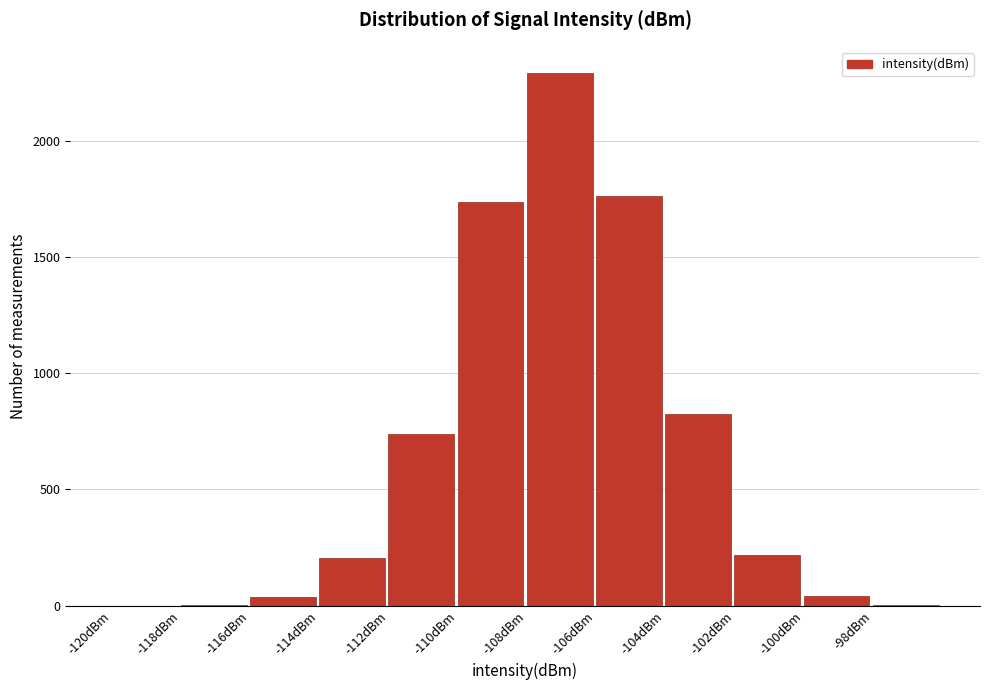

How tall is the bar that spans -104 to -102 on the x-axis? The values are not printed on the chart, so give them approximately, as read against the axis.

800